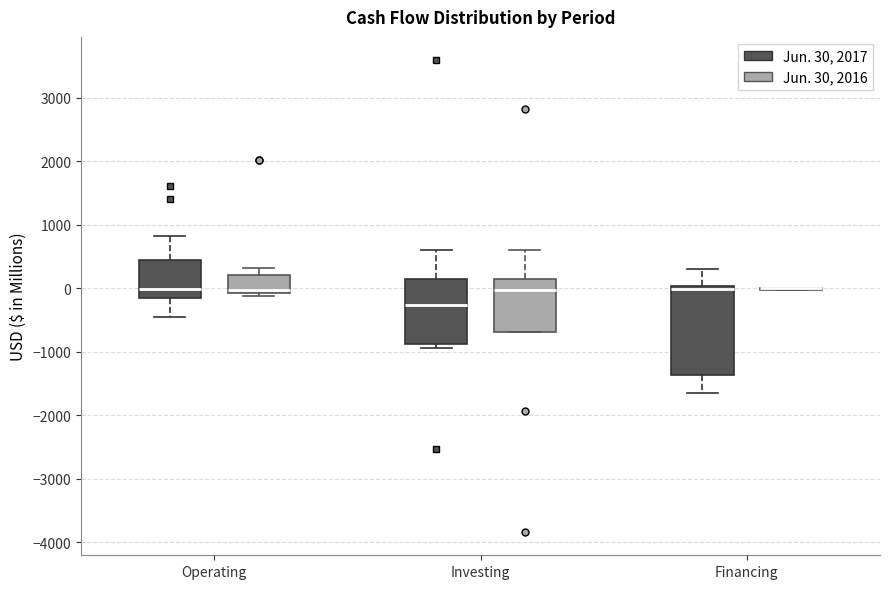

Where does the median line of the box for Operating (Jun. 30, 2016) sit on the y-axis? The values are not printed on the chart, so give them approximately, as read against the axis.

0